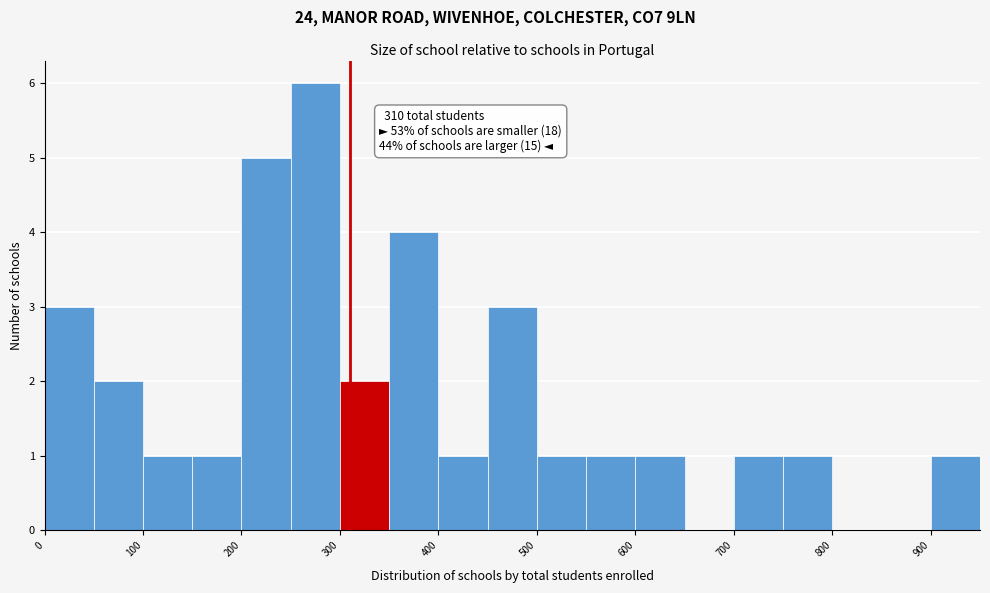

Over which range of the x-axis is the bar tallest?

250 to 300